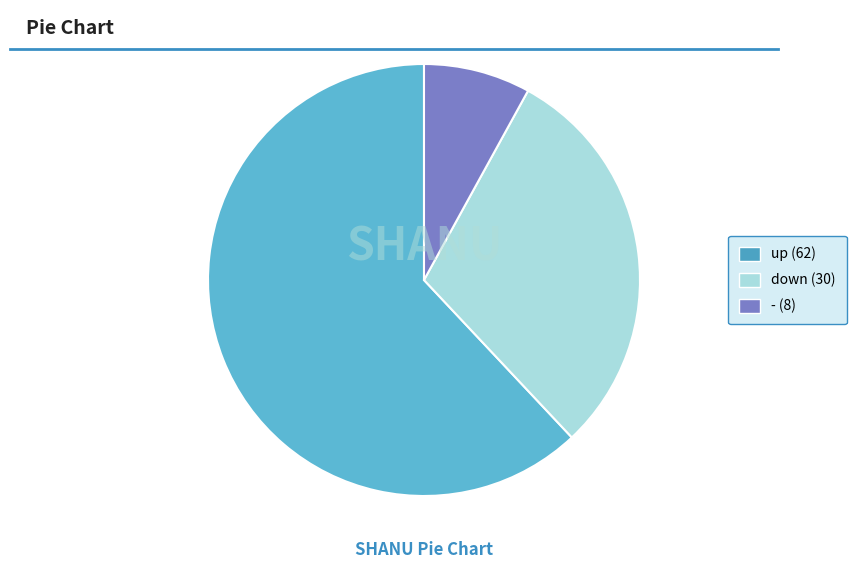

Does up account for over 50% of the chart?

Yes